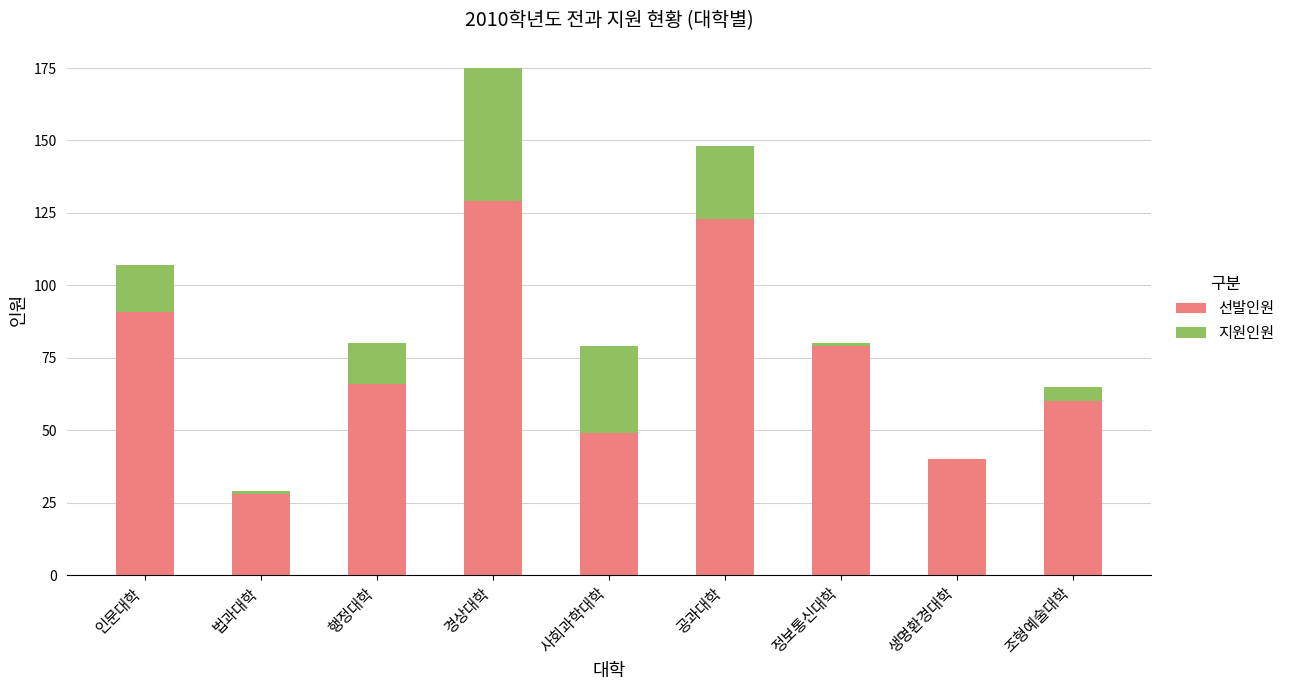

How many distinct data groups are displayed?

2